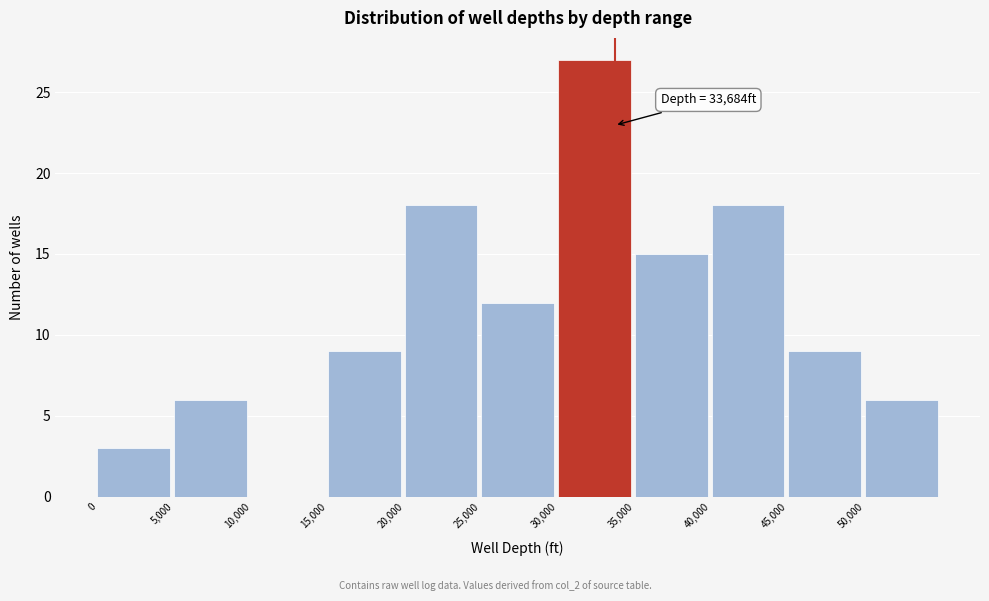

Which range on the x-axis has the tallest bar?

30000 to 35000